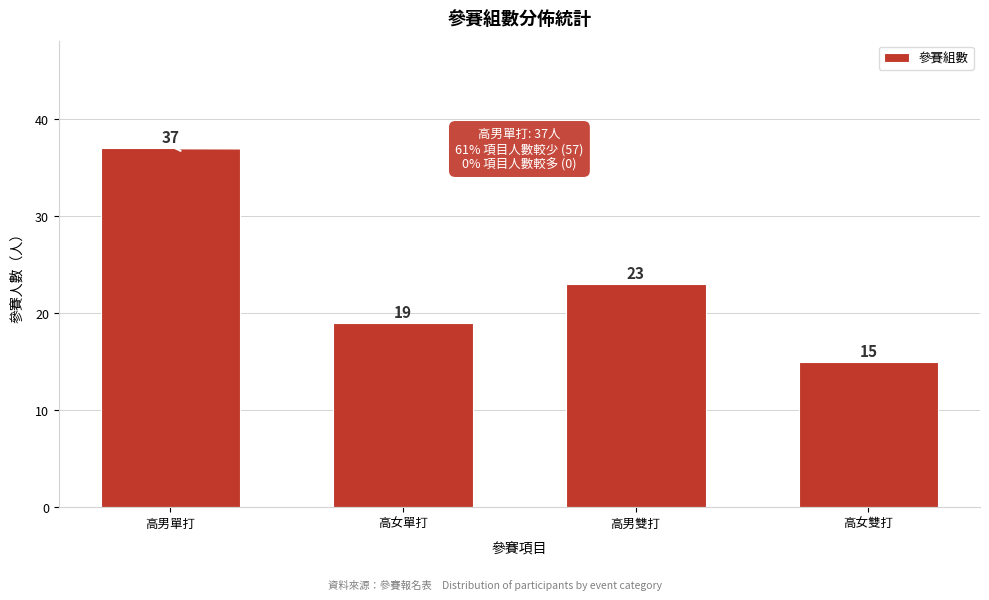

Reading right to left, extract all data points from this chart.

高女雙打=15	高男雙打=23	高女單打=19	高男單打=37